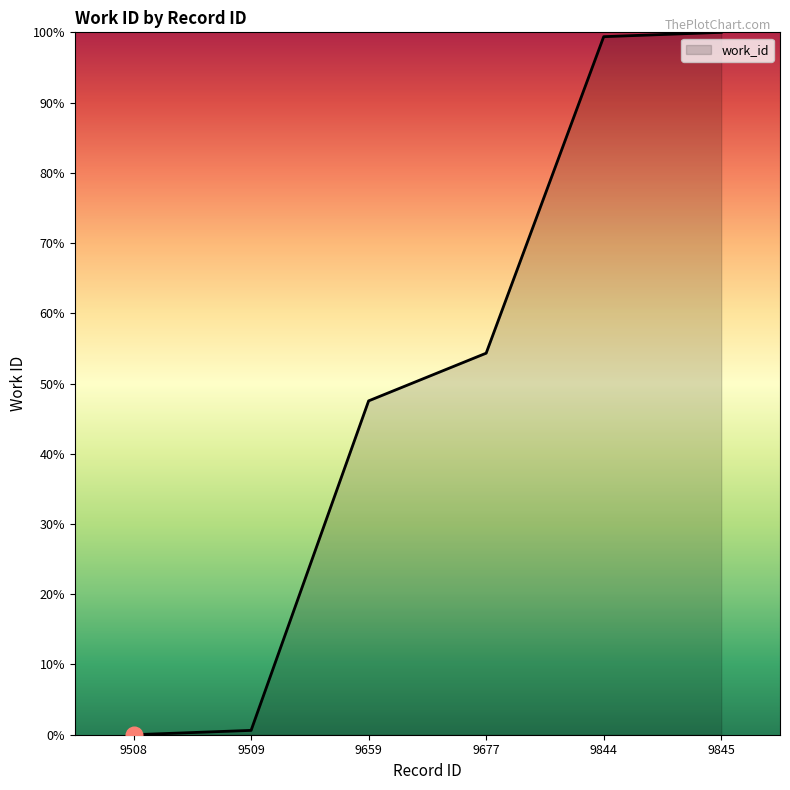

True or false: the data shows 13.8 at 9659.

False